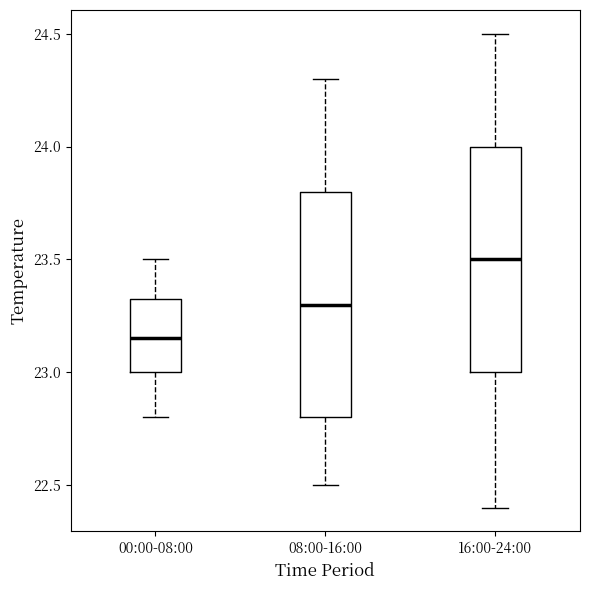

Where does the median line of the box for 08:00-16:00 sit on the y-axis? The values are not printed on the chart, so give them approximately, as read against the axis.

23.30